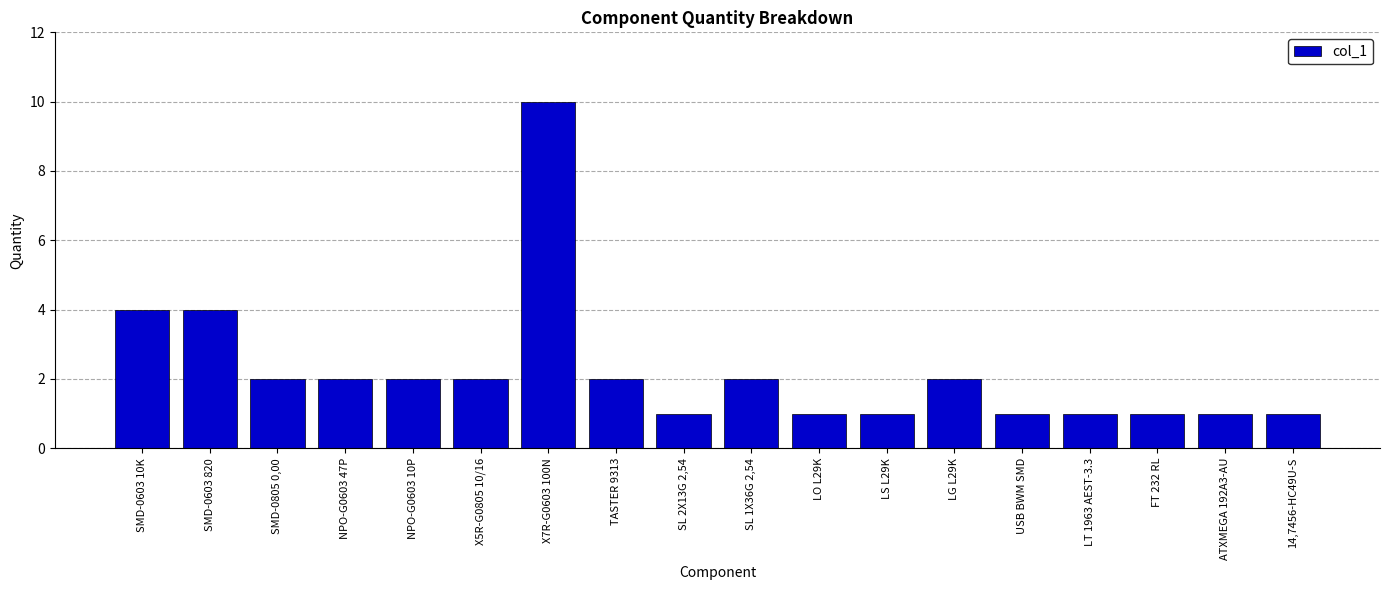

How many bars are there in total?

18